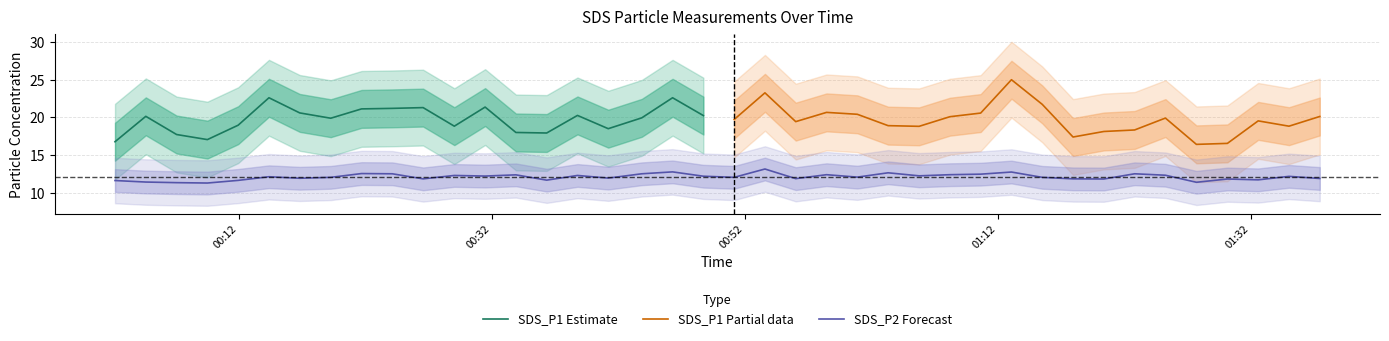

Which label corresponds to the smallest value in the chart?

2022/07/26 00:09:32